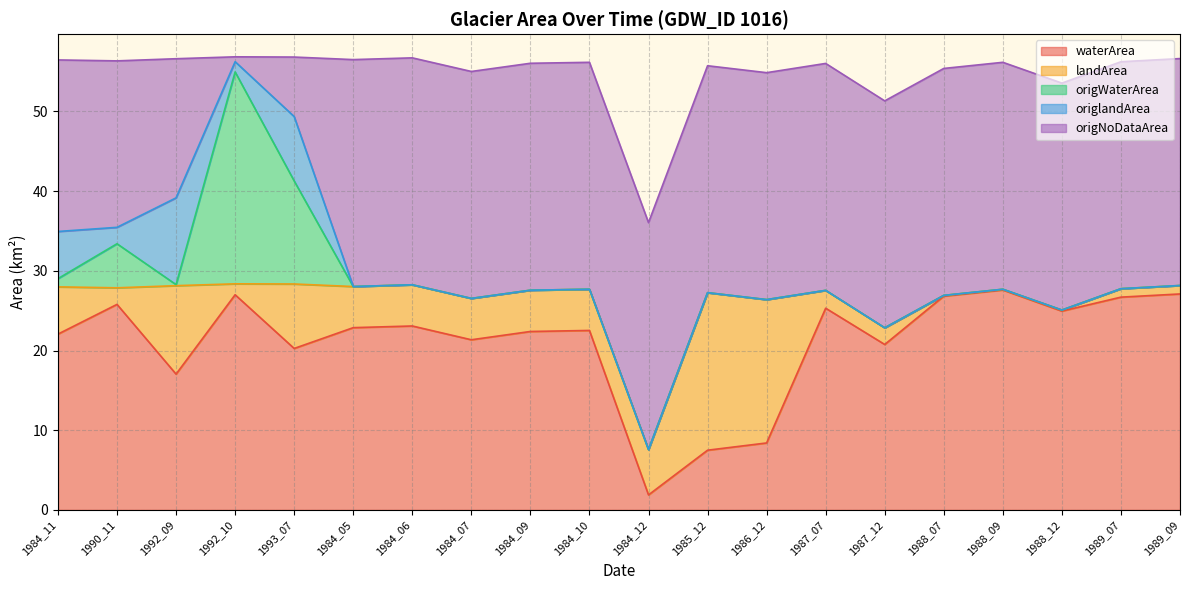

What is the average value of the origlandArea series?

1.4